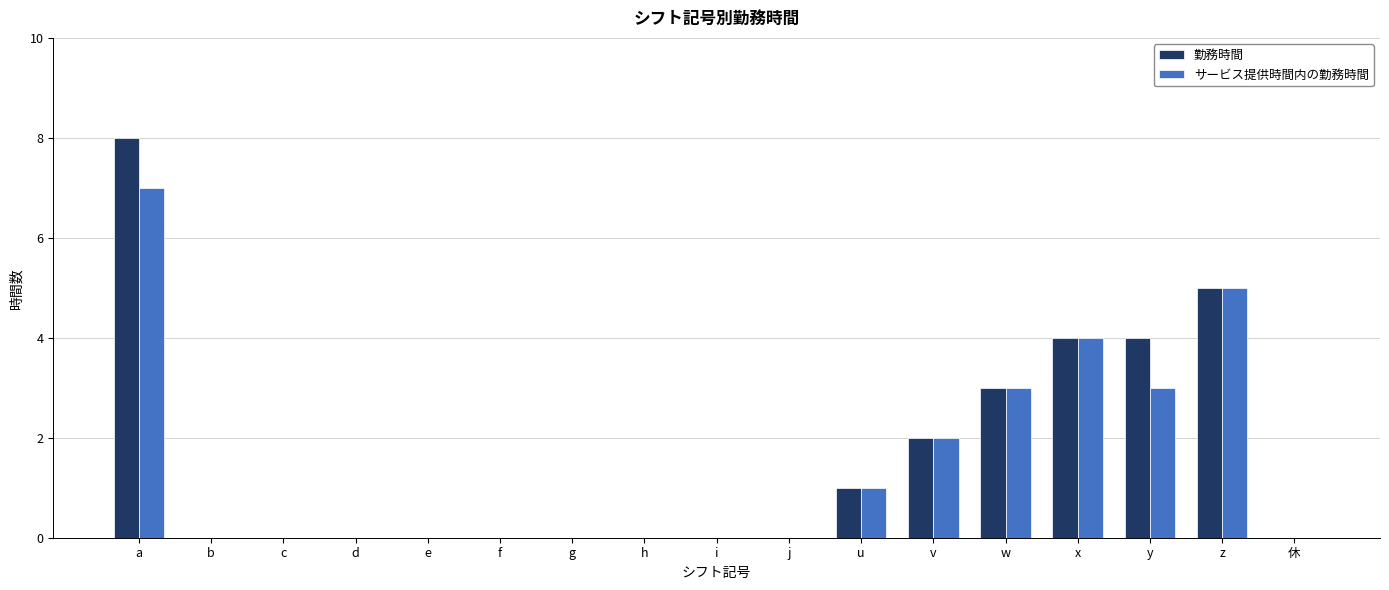

How many 勤務時間 values are between 0 and 3?

13